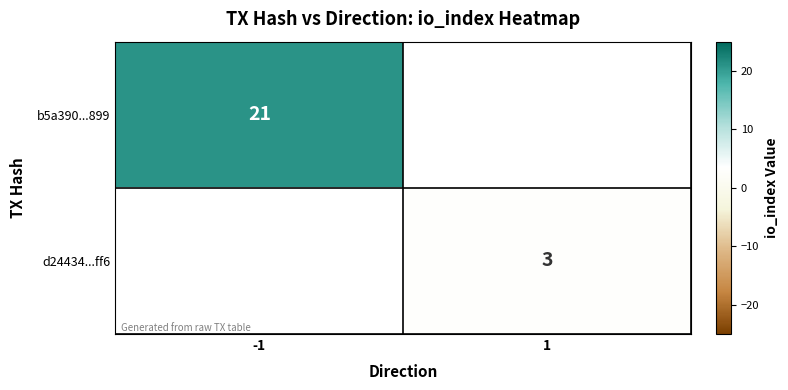

The d24434...ff6 series shows 3 at 1. True or false?

True